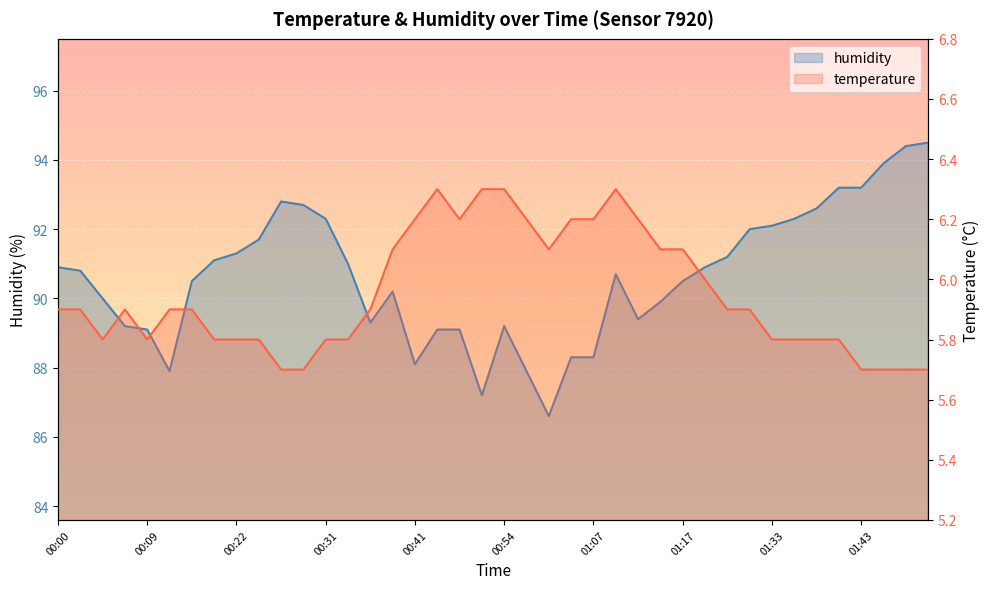

What is the difference between the humidity values at 00:36 and 00:57?

1.4